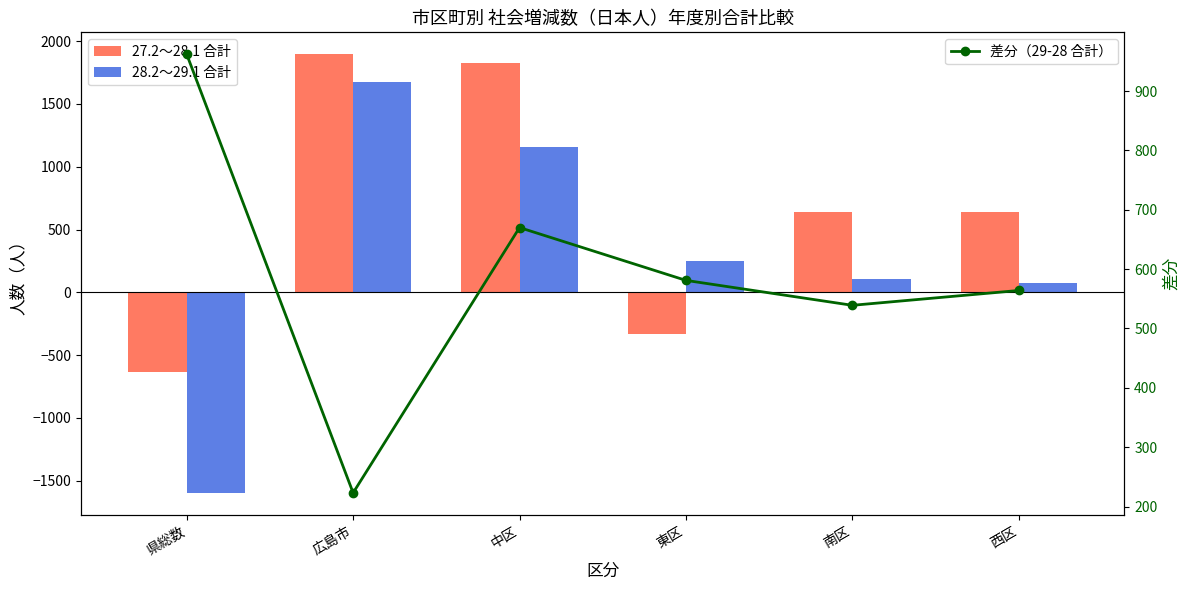

What is the sum of all 28.2～29.1 合計 values?

1653